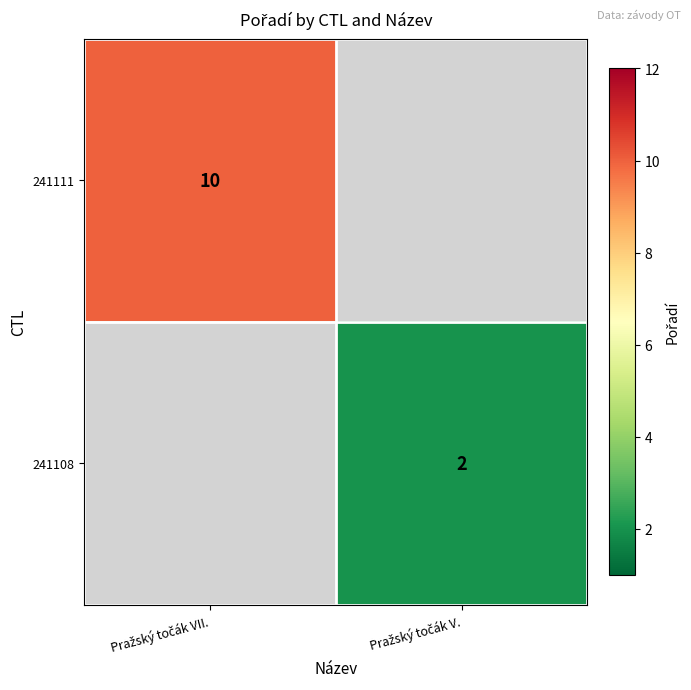

How many values in 241108 are above zero?

1